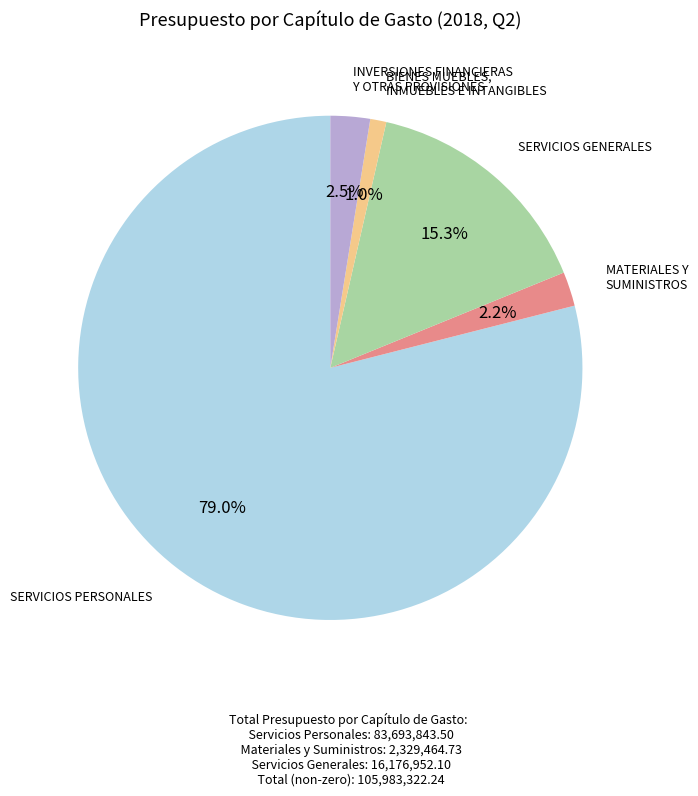

Is there a majority slice in this chart?

Yes